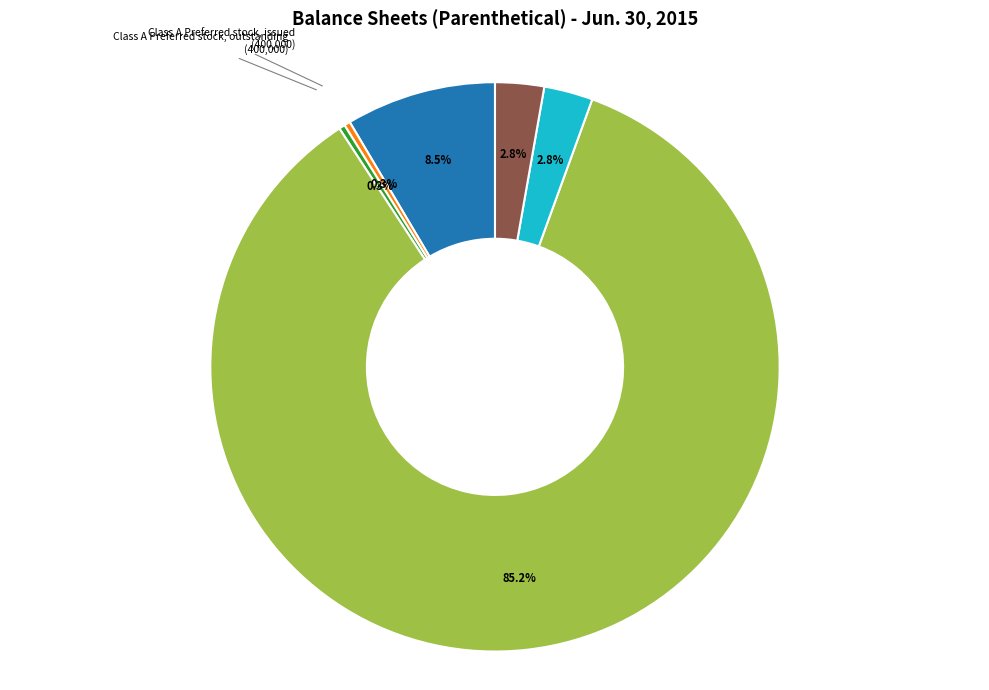

Approximately how many times larger is the value at Common stock, outstanding compared to Class A Preferred stock, issued?

8.1